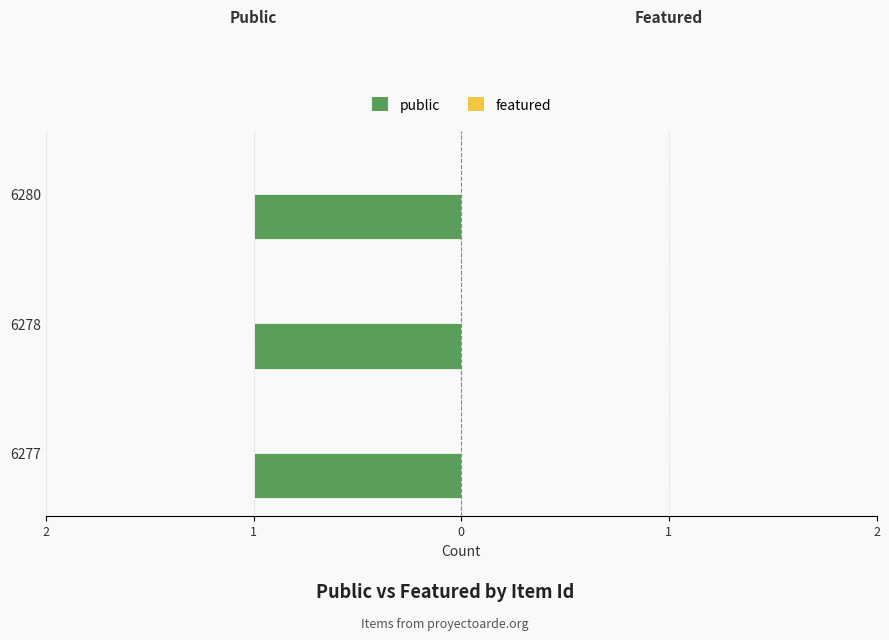

The public series shows 0 at 6278. True or false?

False